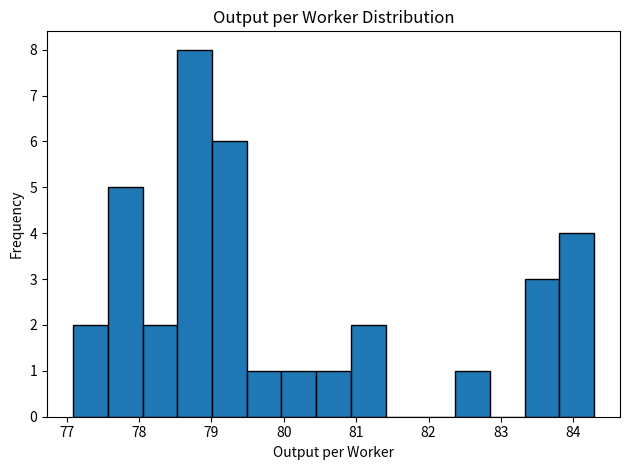

Reading left to right, transcribe this chart: for each bar, give the range it covers on the x-axis and its height. Neither the bar edges nor the heights are printed on the chart, so give them approximately, as read against the axes.

77.1 to 77.6: 2
77.6 to 78.0: 5
78.0 to 78.5: 2
78.5 to 79.0: 8
79.0 to 79.5: 6
79.5 to 80.0: 1
80.0 to 80.4: 1
80.4 to 80.9: 1
80.9 to 81.4: 2
81.4 to 81.9: 0
81.9 to 82.4: 0
82.4 to 82.8: 1
82.8 to 83.3: 0
83.3 to 83.8: 3
83.8 to 84.3: 4